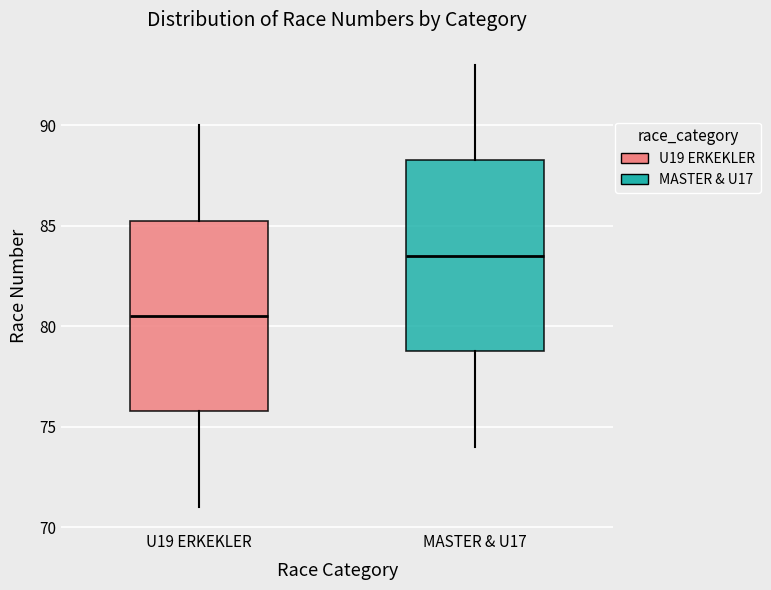

Reading left to right, transcribe this box plot: for each box, give where its median line is, the range the box spans, and where its two whiskers end, as read against the y-axis. The values are not printed on the chart, so give them approximately, as read against the axis.

U19 ERKEKLER: median 80.5, box 76.0 to 85.5, whiskers 71.0 to 90.0
MASTER & U17: median 83.5, box 79.0 to 88.5, whiskers 74.0 to 93.0